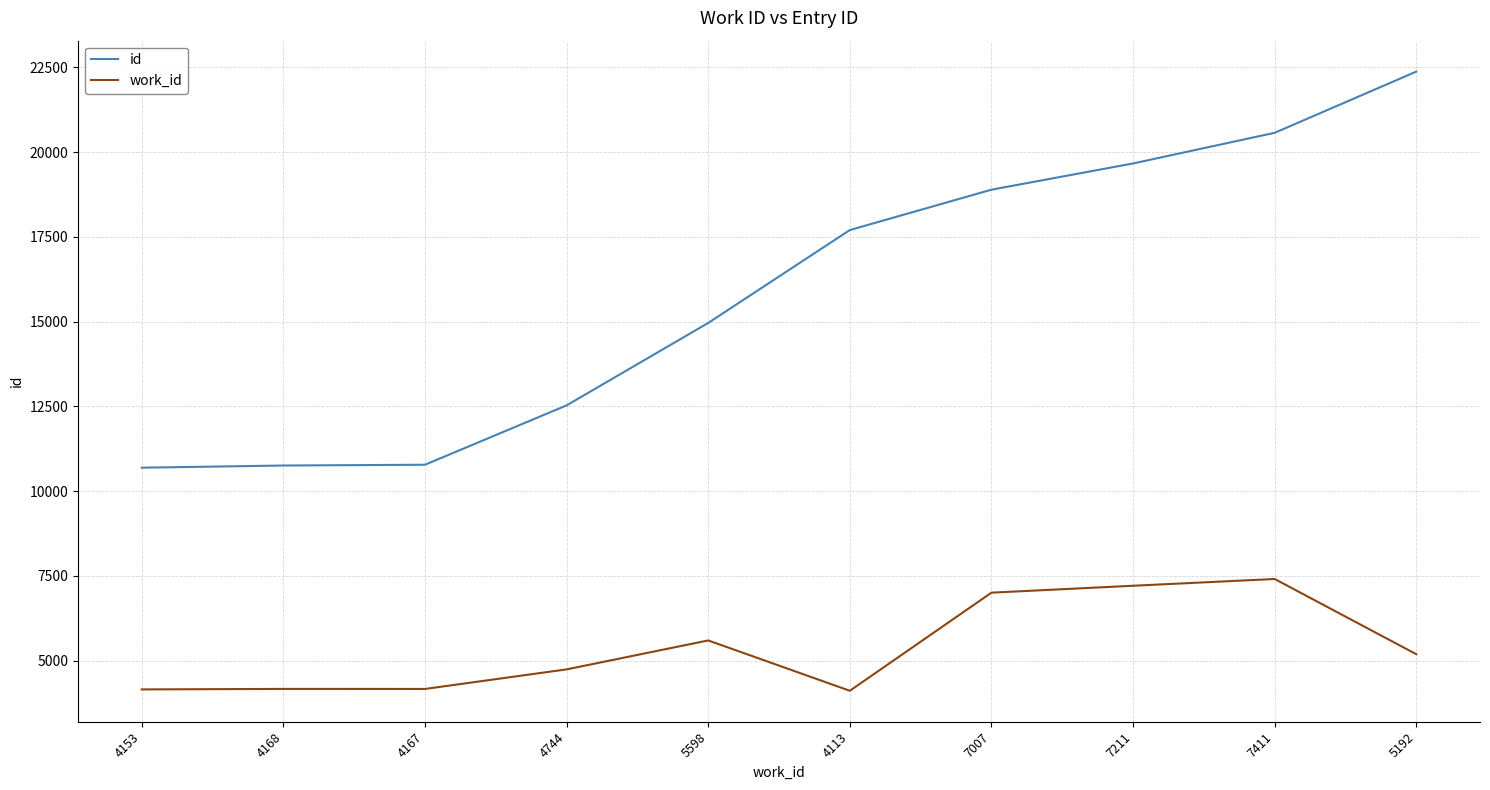

What position from the left is 7411?

9